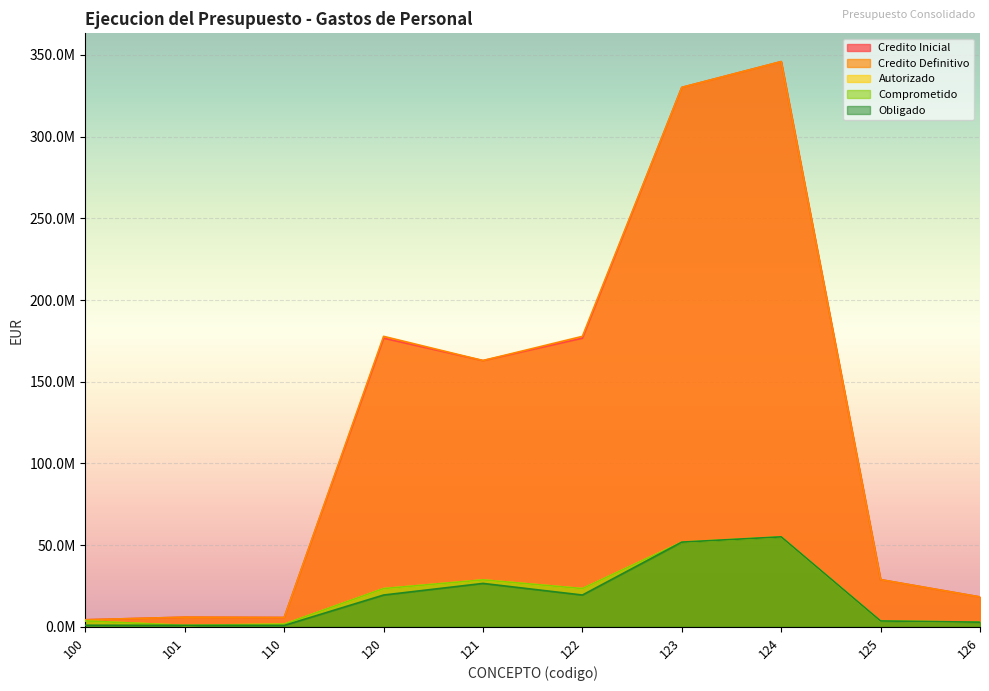

Which category has the lowest value in the Obligado series?

110